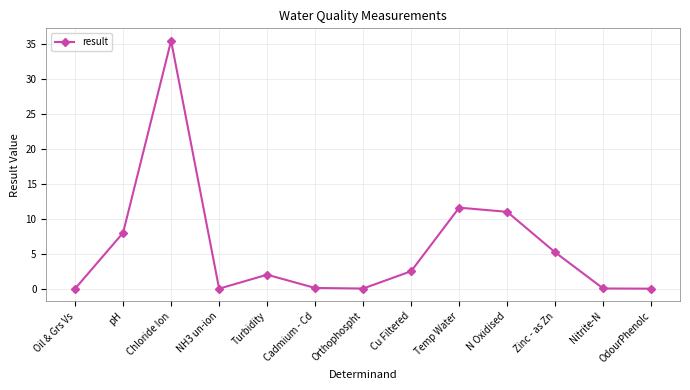

Does the chart display data point markers on the line(s)?

Yes